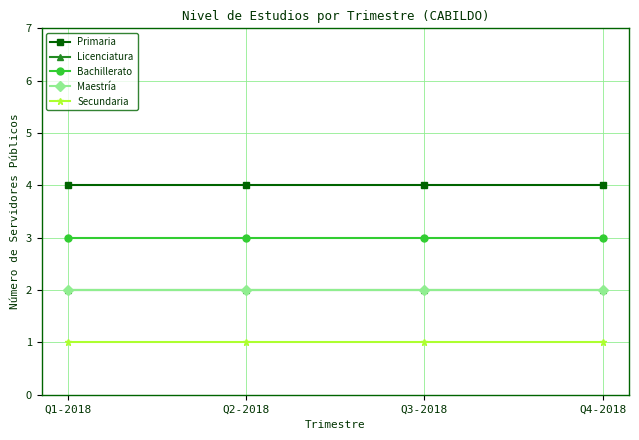

True or false: Secundaria has more than 2 points higher than both neighbors.

False